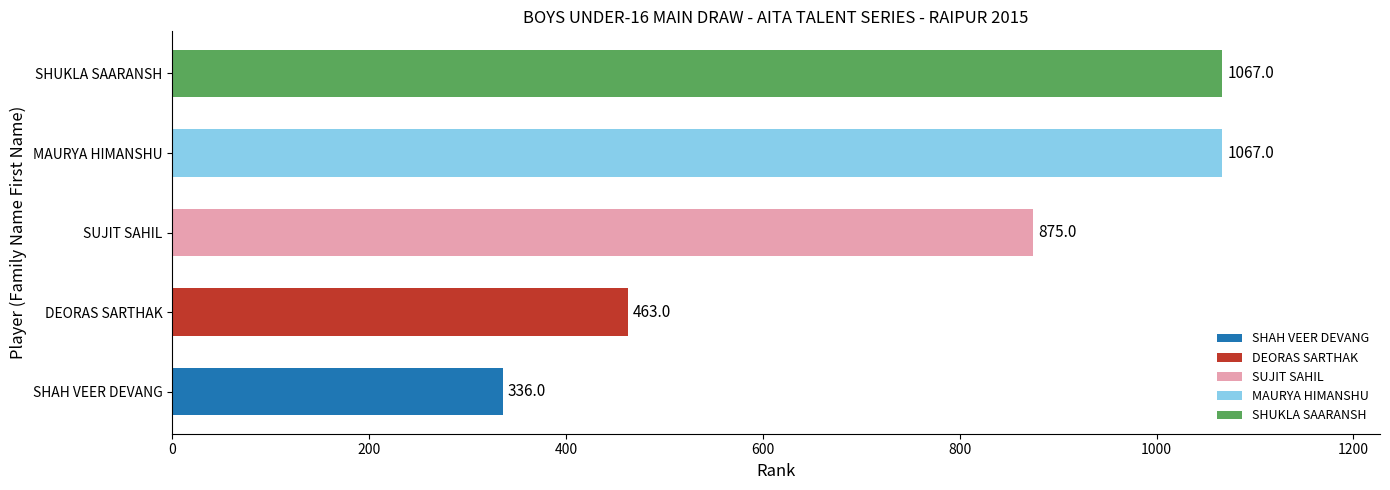

What is the smallest value displayed?

336